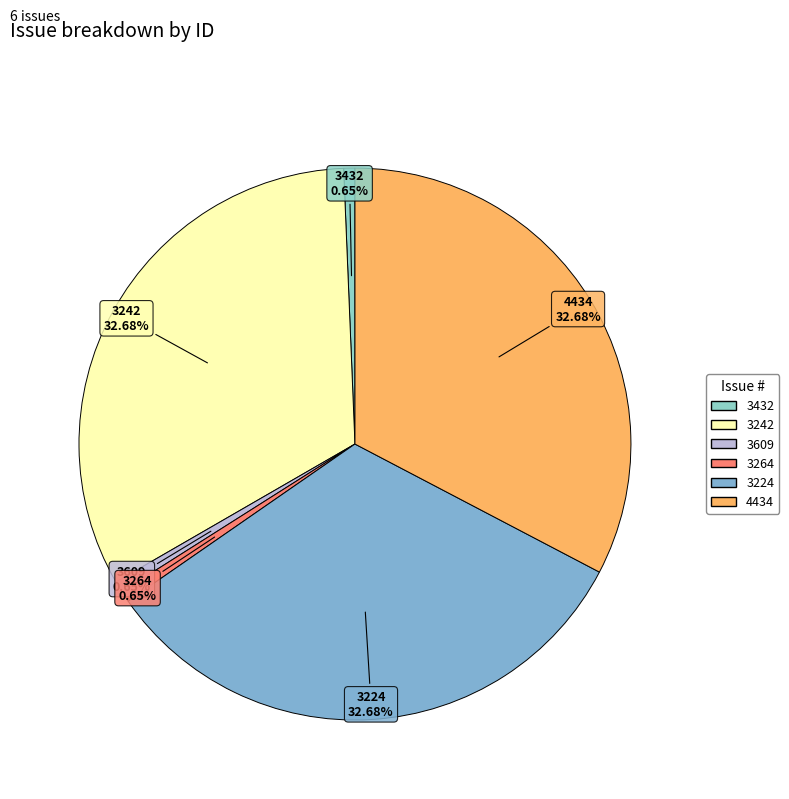

Count the number of slices in the pie.

6